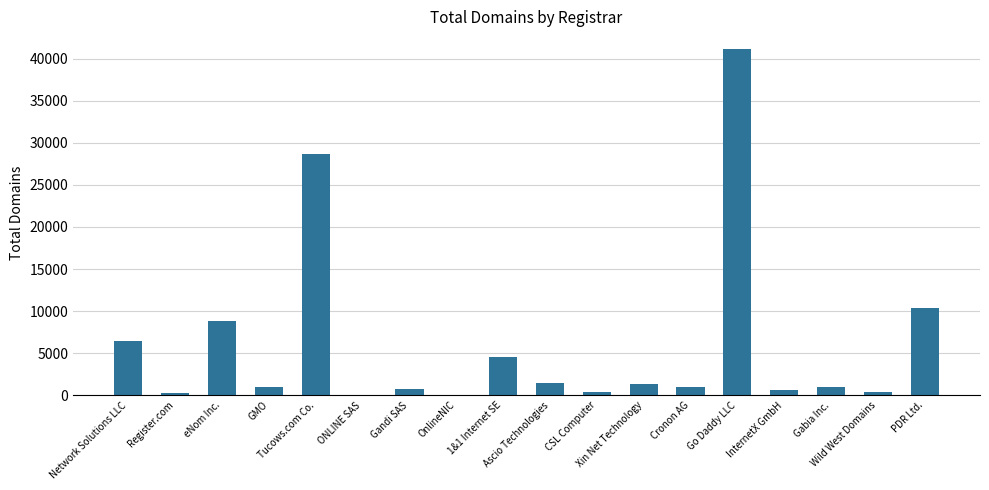

What is the maximum value shown in the chart?

41182